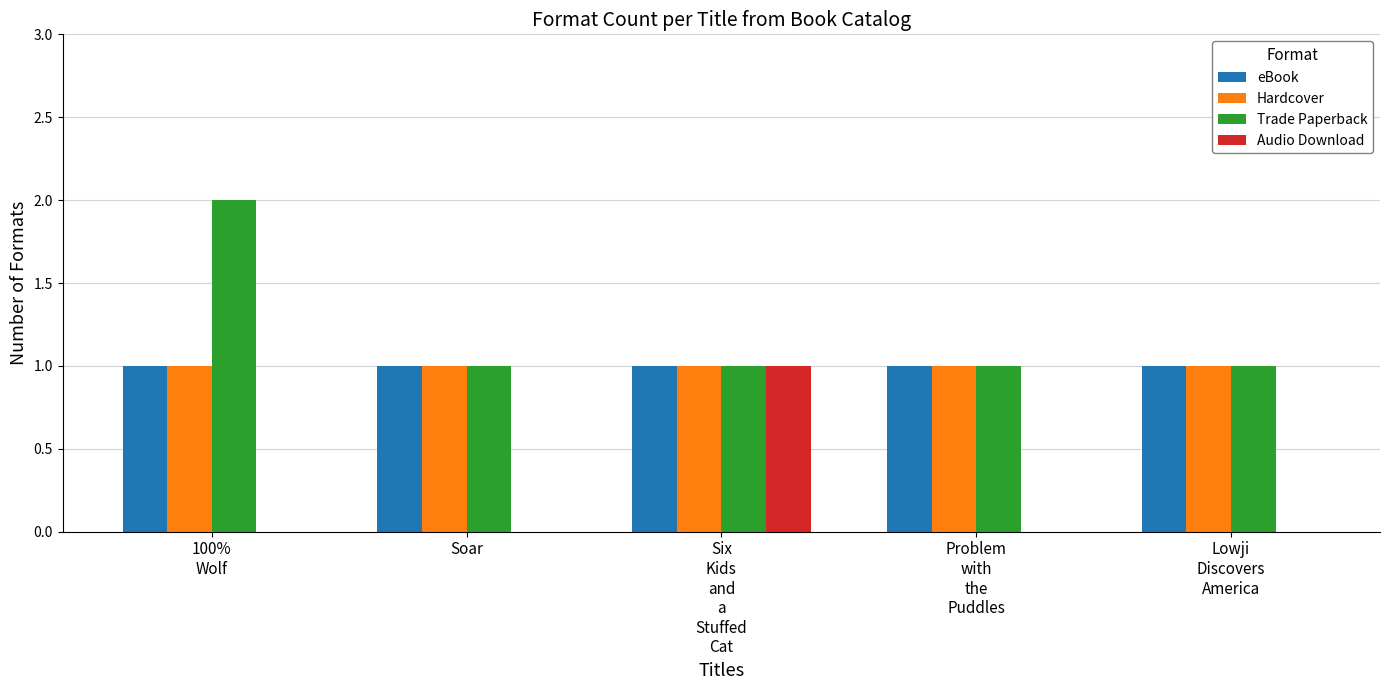

Which series has the largest total across all categories?

Trade Paperback